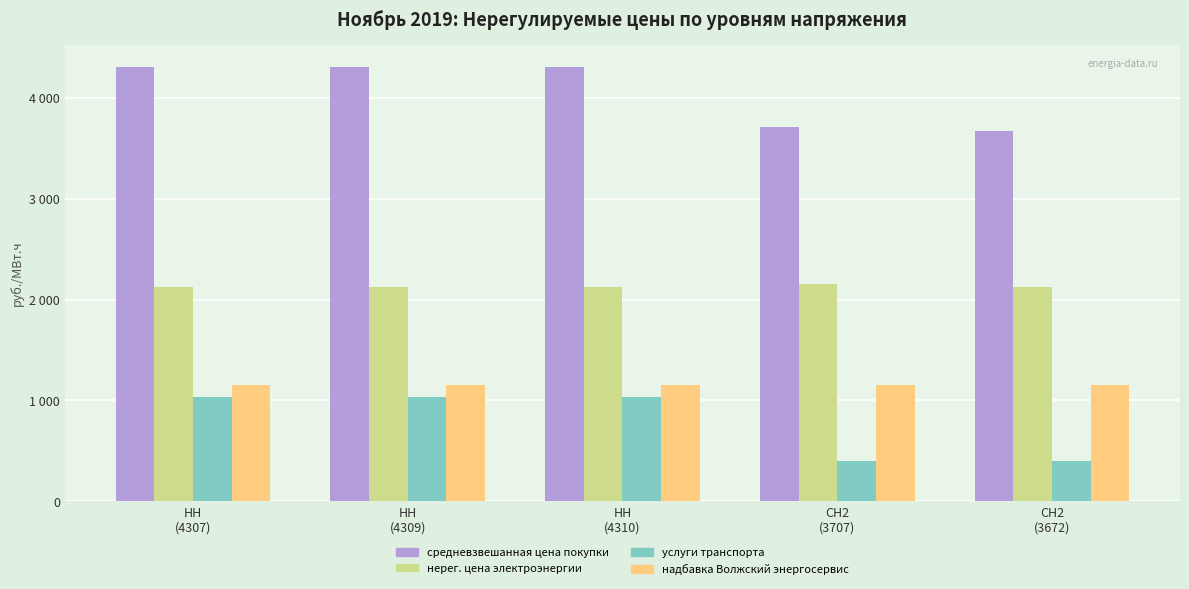

Which series has the largest range (max minus min)?

средневзвешанная цена покупки